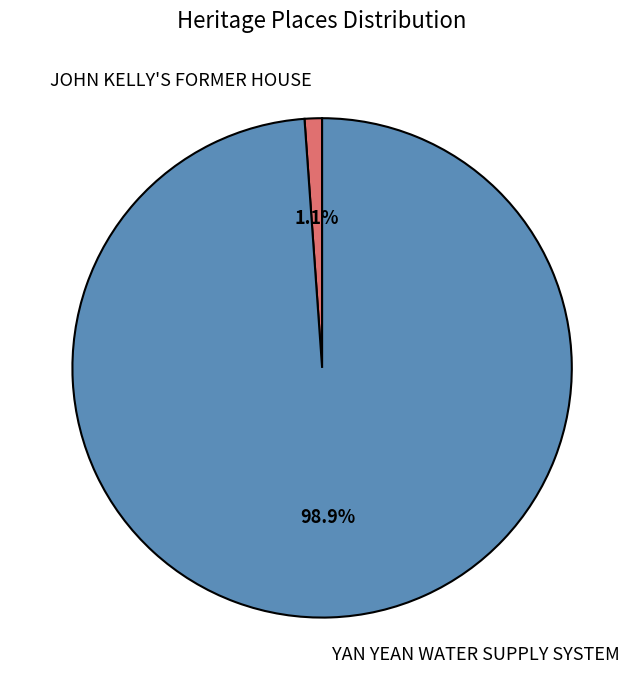

What is the smallest slice in the pie chart?

JOHN KELLY'S FORMER HOUSE